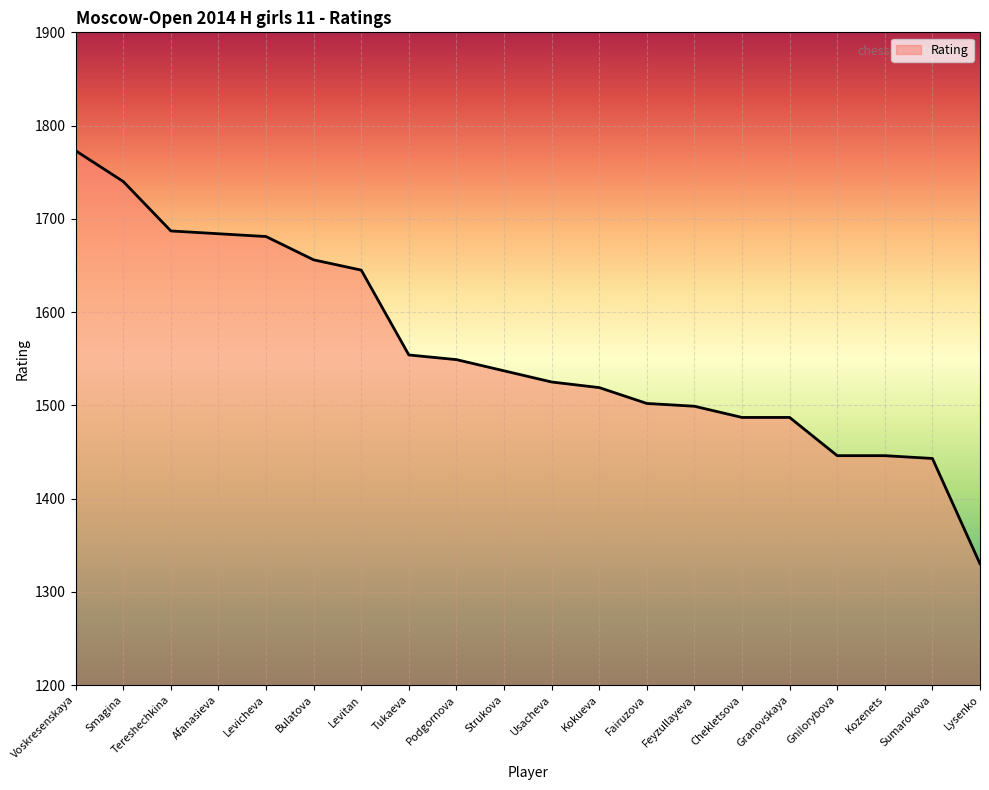

Read the value at Strukova, to the nearest 5.

1535